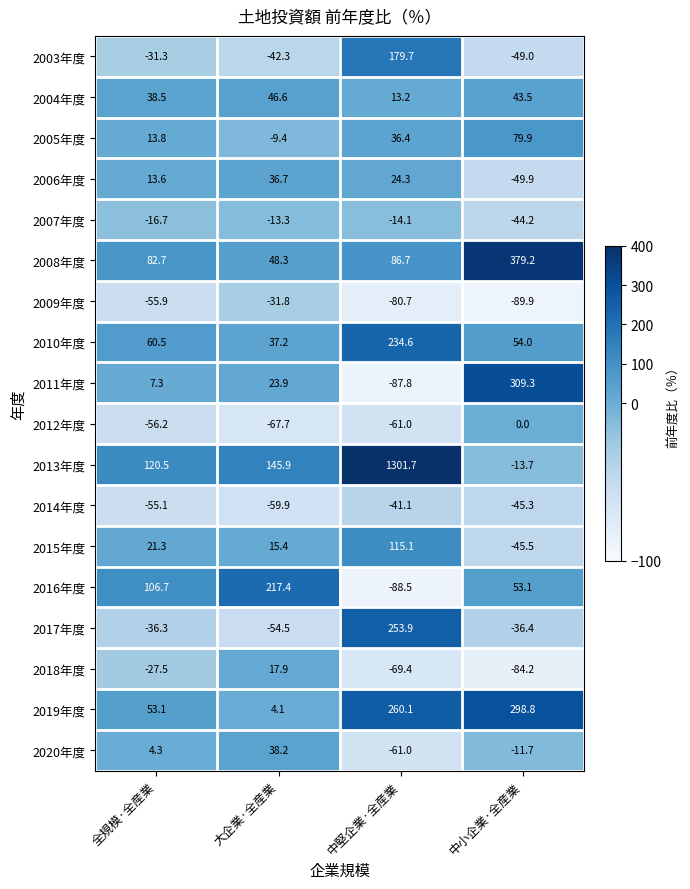

What is the difference between the 2012年度 values at 全規模·全産業 and 中小企業·全産業?

56.2